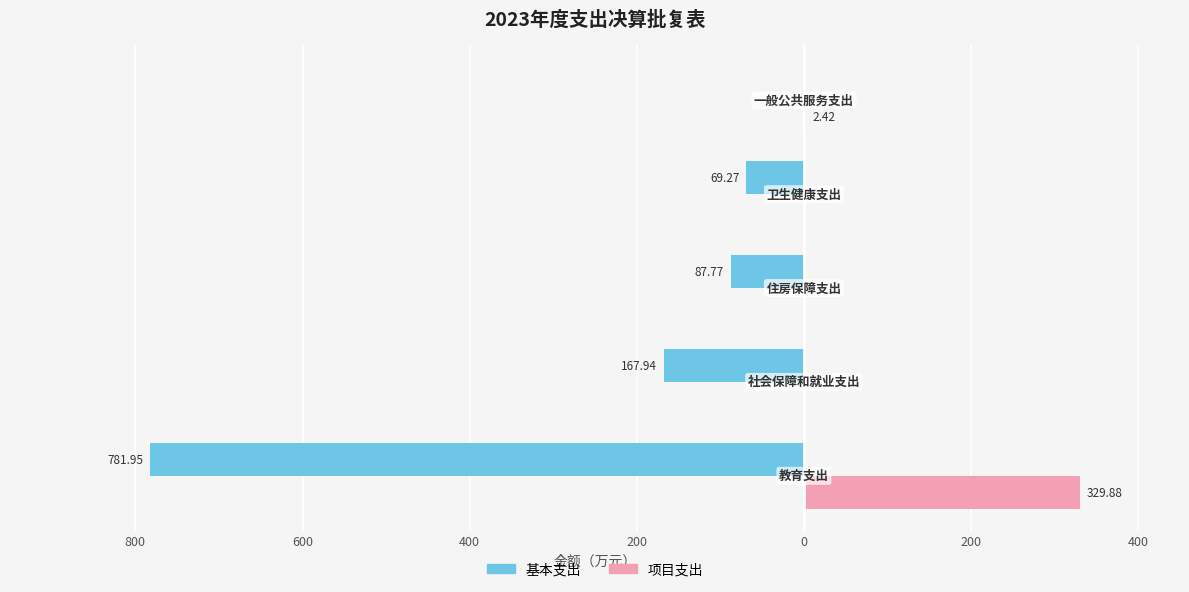

What are all the series names shown in the legend?

基本支出, 项目支出